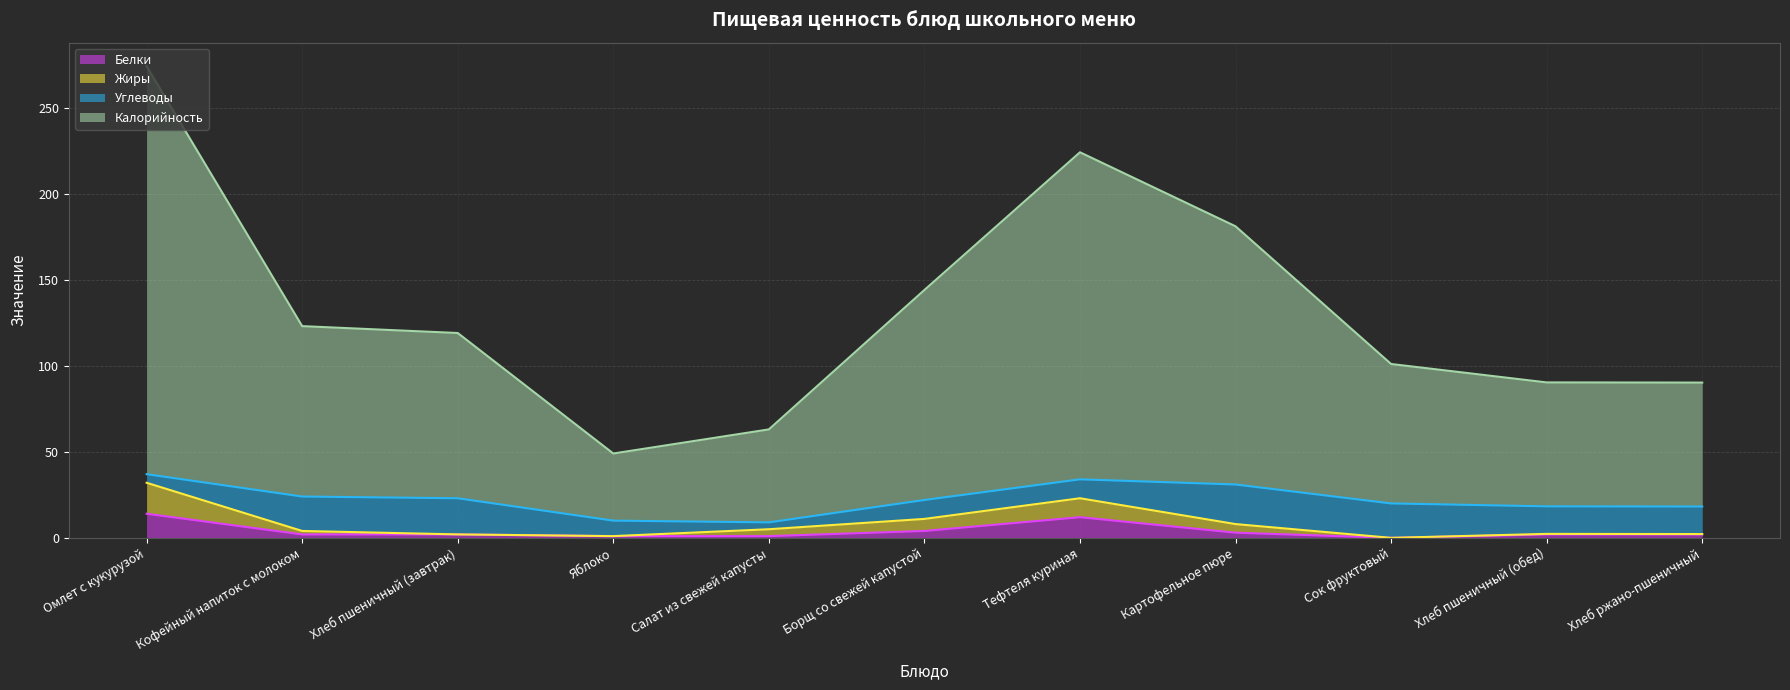

True or false: Белки and Калорийность cross at least once.

False